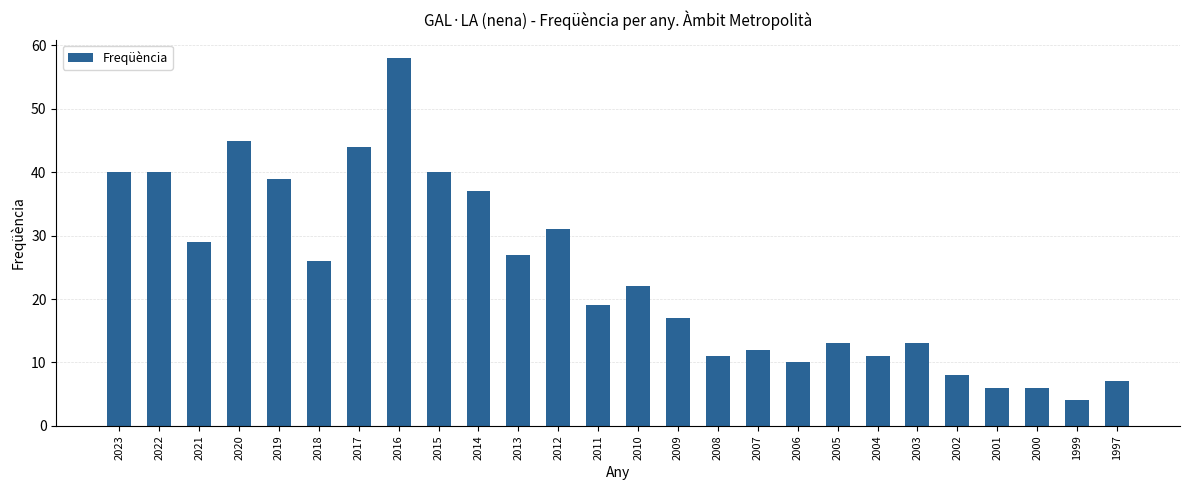

Which label corresponds to the smallest value in the chart?

1999